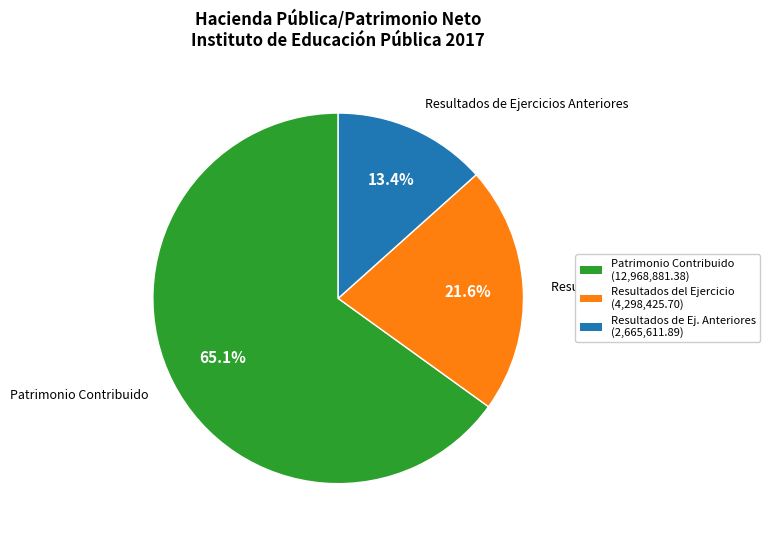

How many slices are in this pie chart?

3